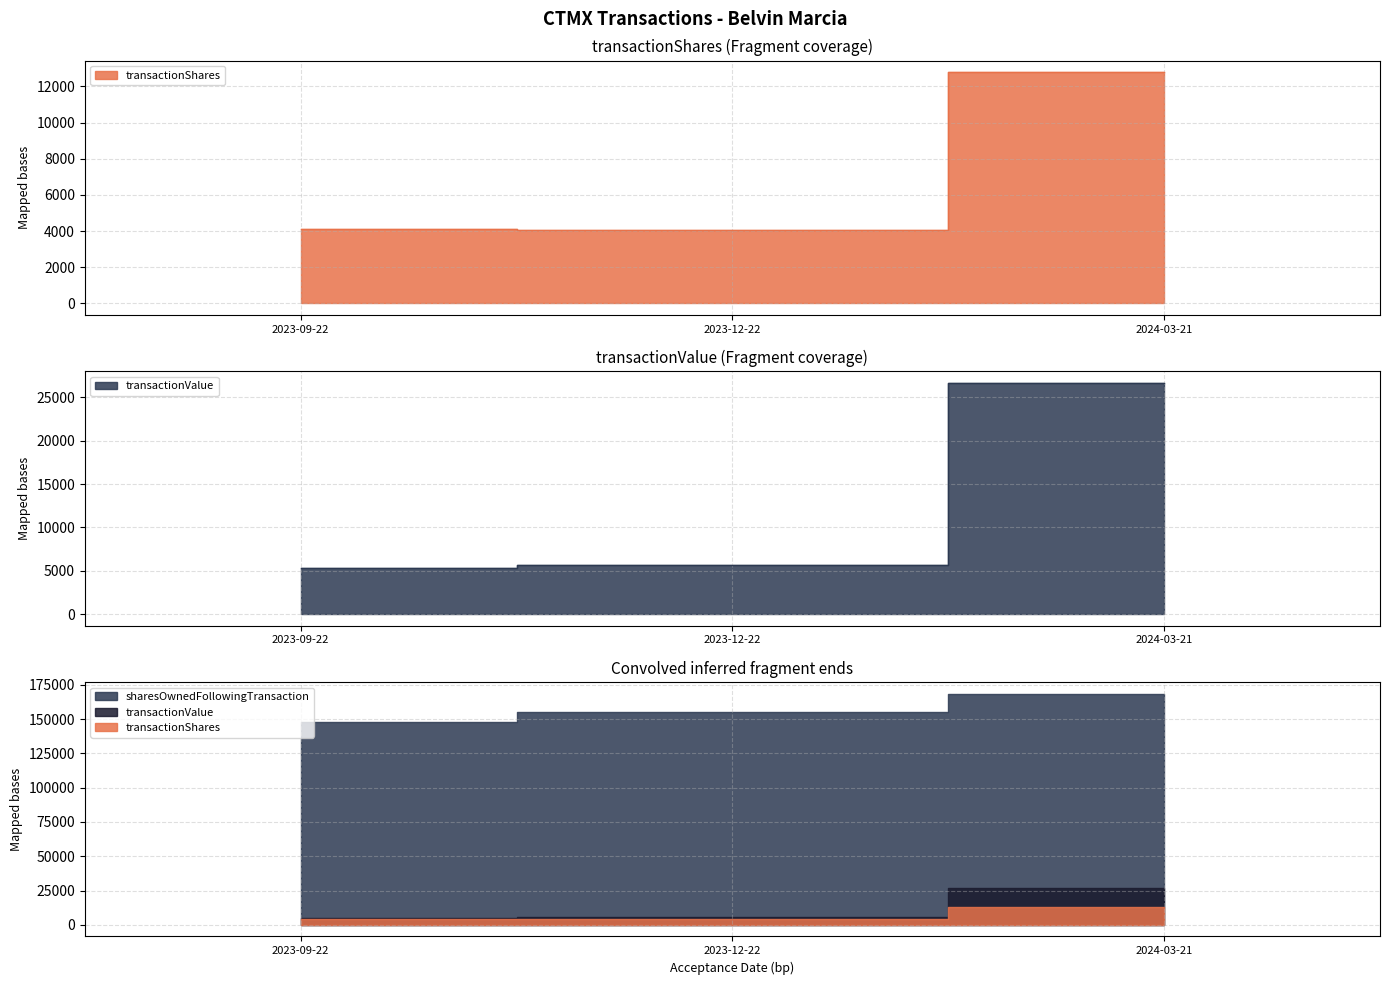

The transactionValue series shows 1330 at 2023-12-22. True or false?

False